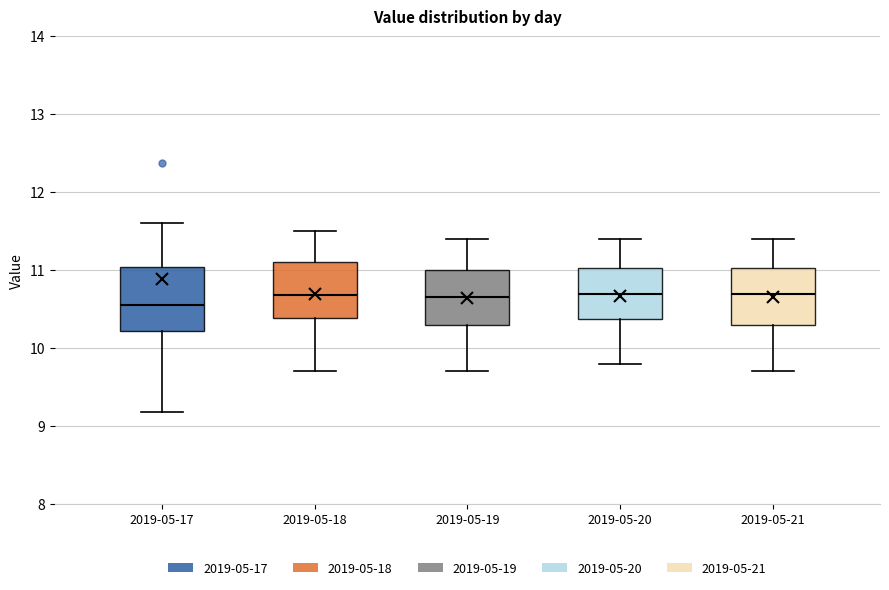

Where is the upper edge of the box for 2019-05-19 on the y-axis? The values are not printed on the chart, so give them approximately, as read against the axis.

11.0